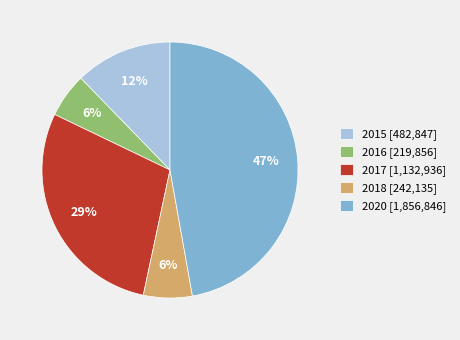

Does 2015 [482,847] account for over 50% of the chart?

No